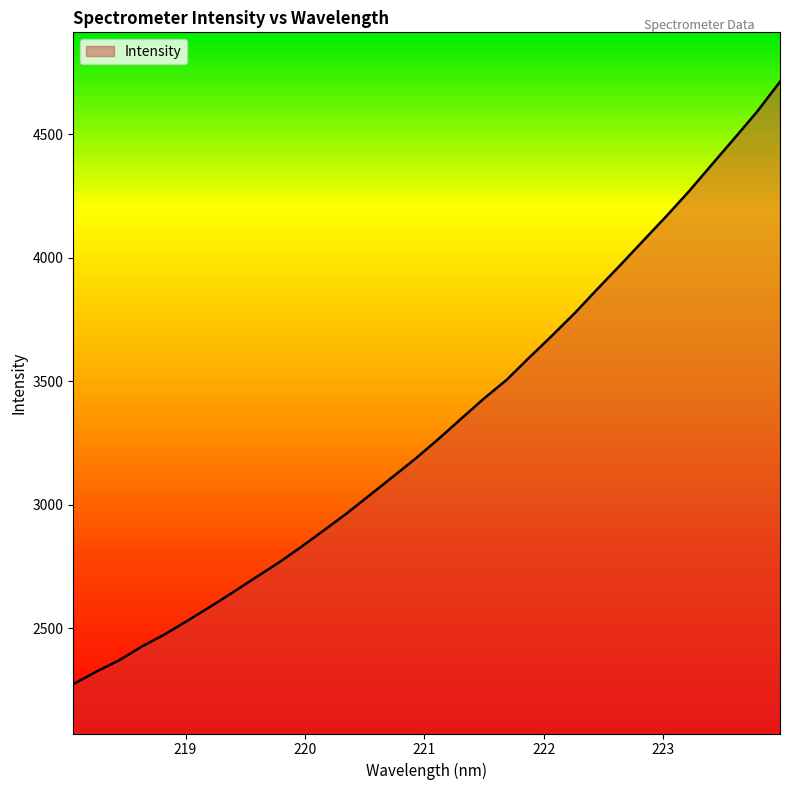

Approximately how many times larger is the value at 223.0264 compared to 223.408?

1.0